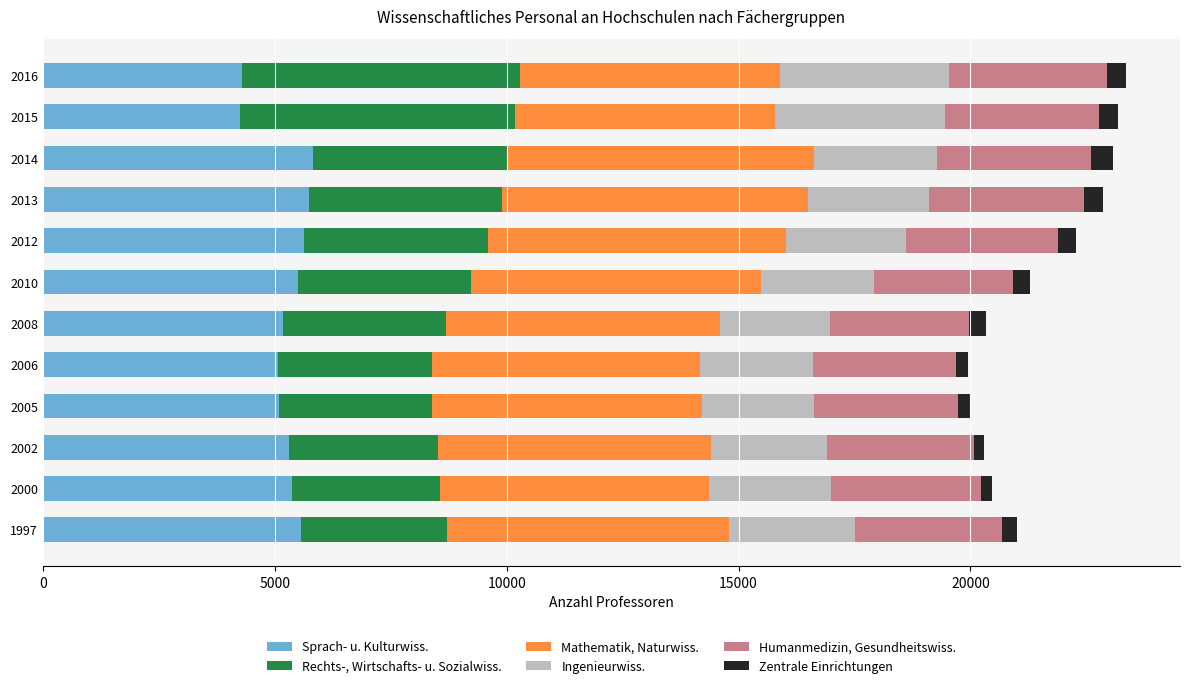

How many distinct data groups are displayed?

6